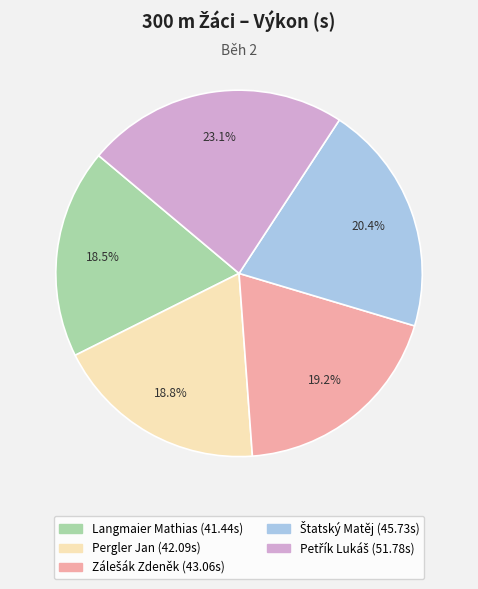

What portion of the pie excludes Langmaier Mathias?

81.5%